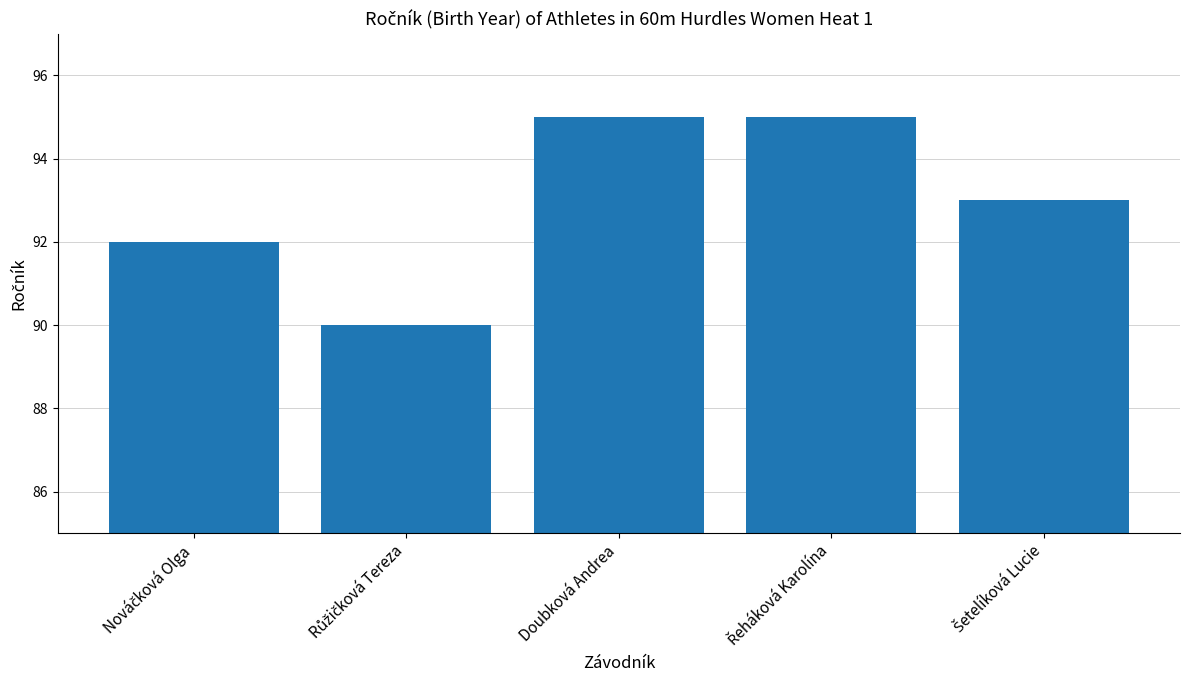

What is the sum of all values?

465